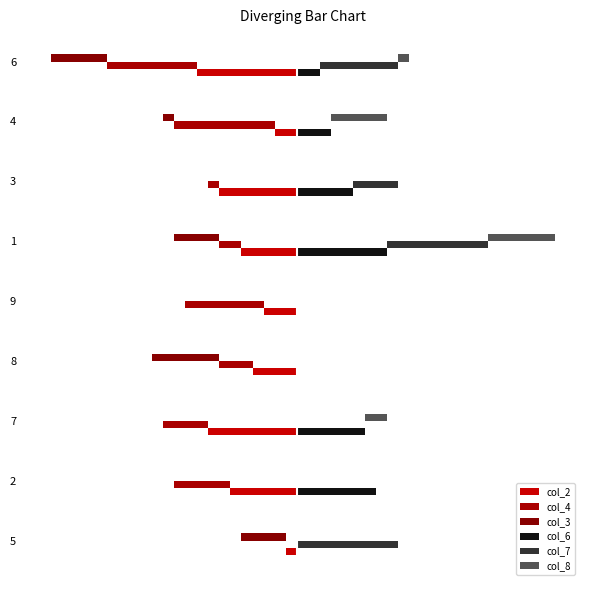

At which label is col_8 closest to 3?

7